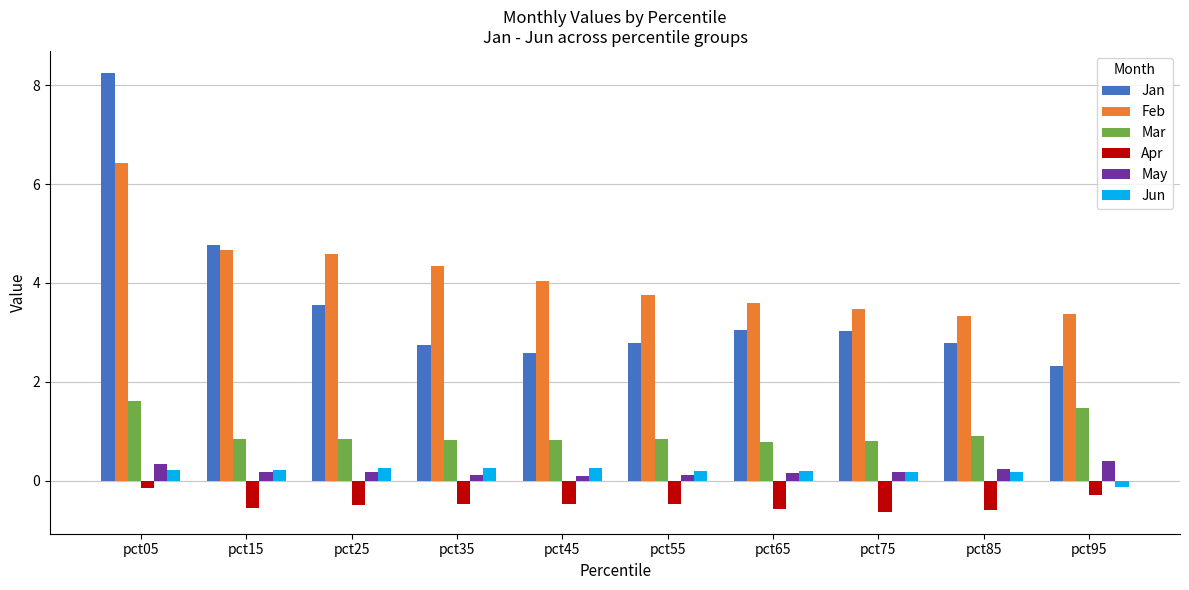

What is the total value across all series at pct45?

7.3